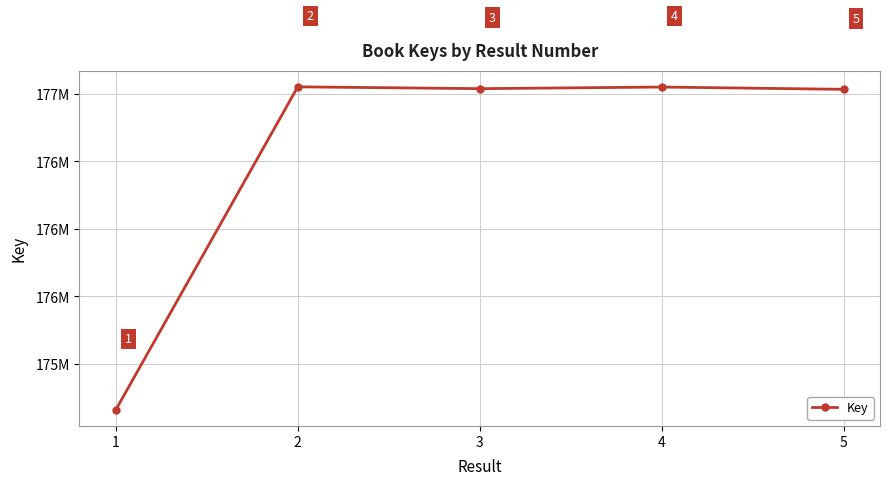

Rank the categories by value from highest to lowest.

2, 4, 3, 5, 1